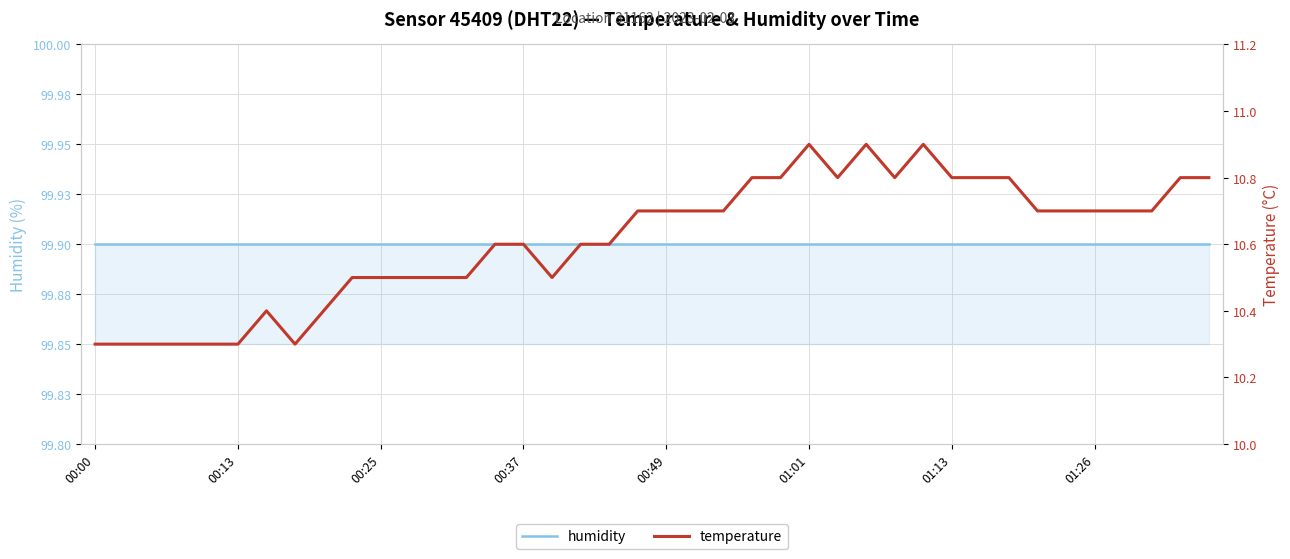

What position from the right is 14?

26